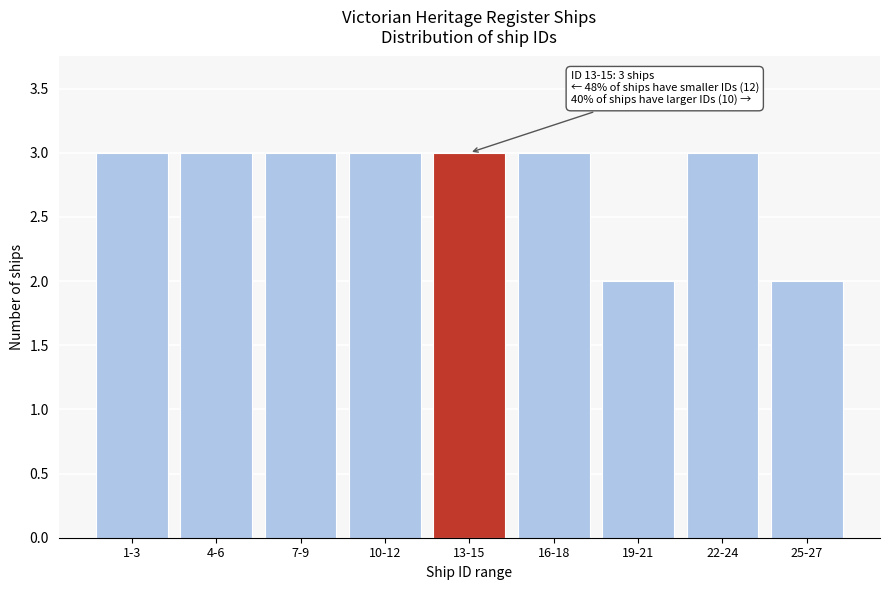

Reading right to left, list all the values displayed in this chart.

2	3	2	3	3	3	3	3	3